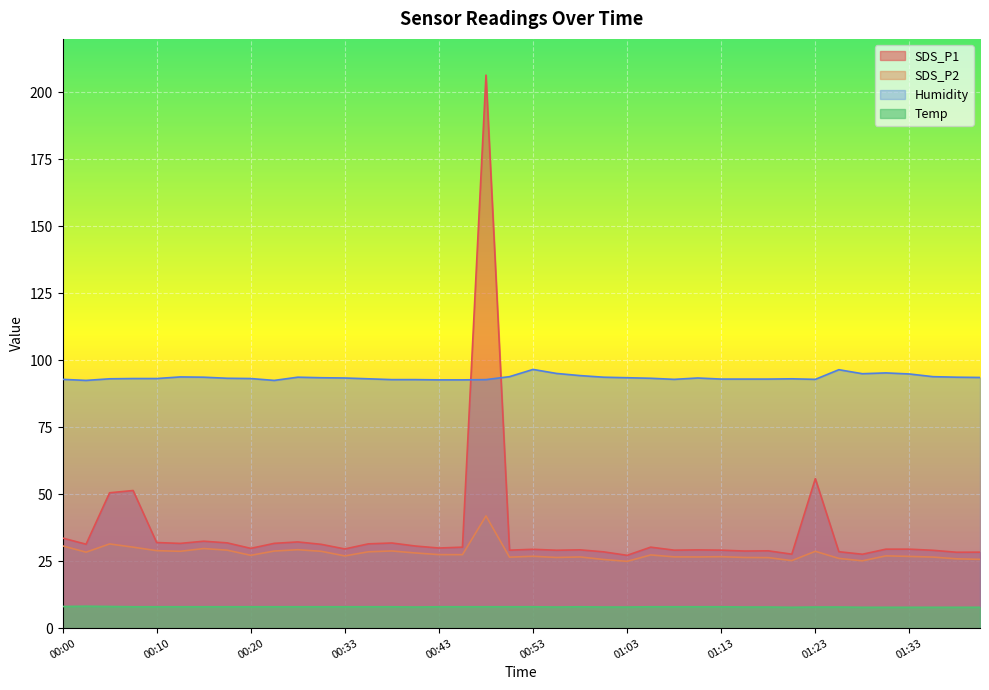

How many distinct data groups are displayed?

4